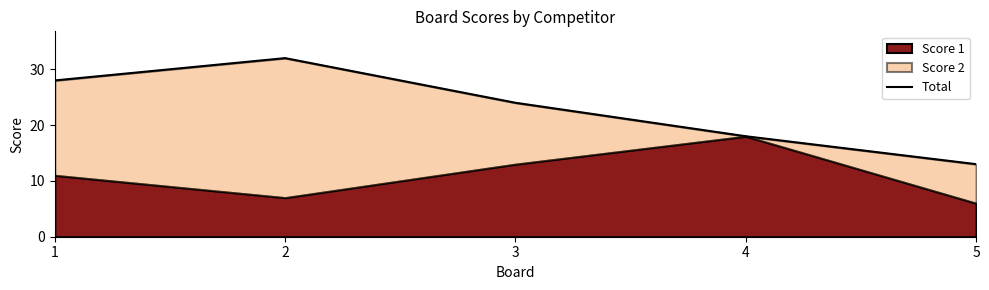

Approximately how many times larger is the value at 2 compared to 5?

2.5